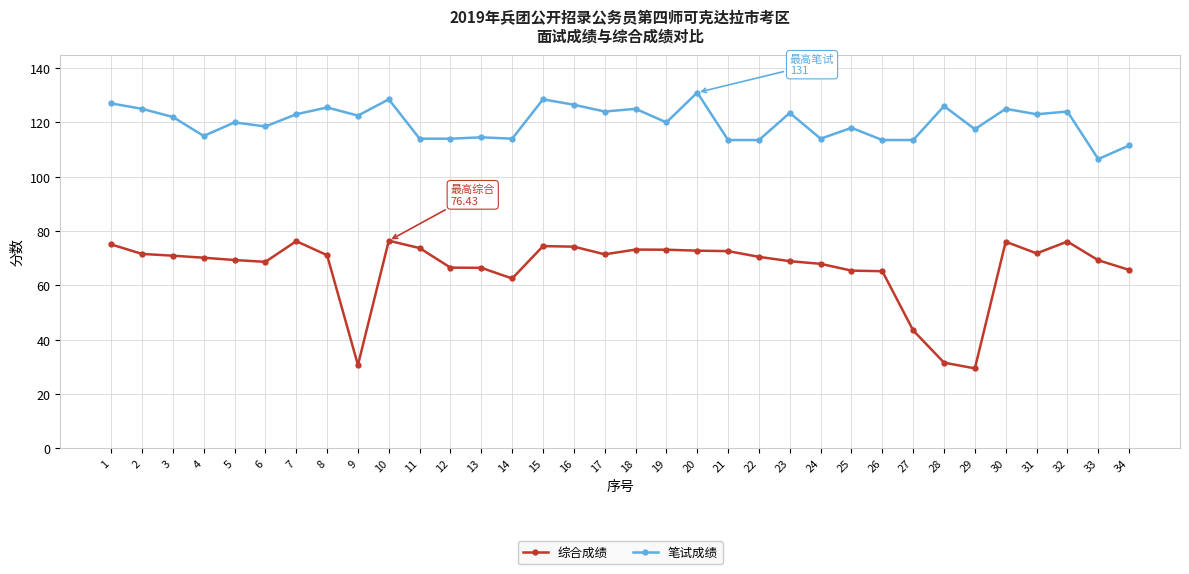

True or false: 综合成绩 and 笔试成绩 cross at least once.

False